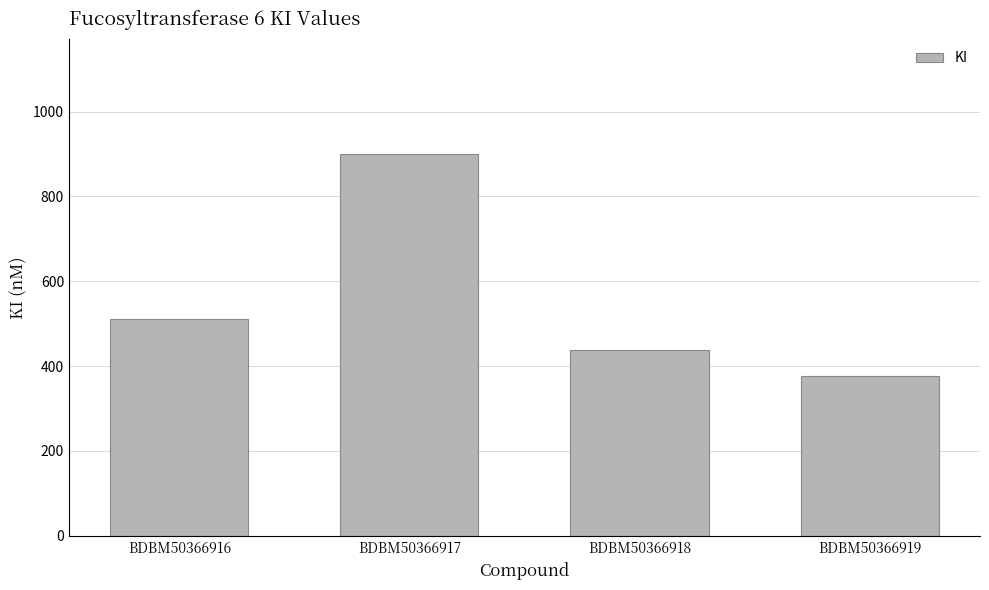

What is the change in value from BDBM50366916 to BDBM50366917?

+390